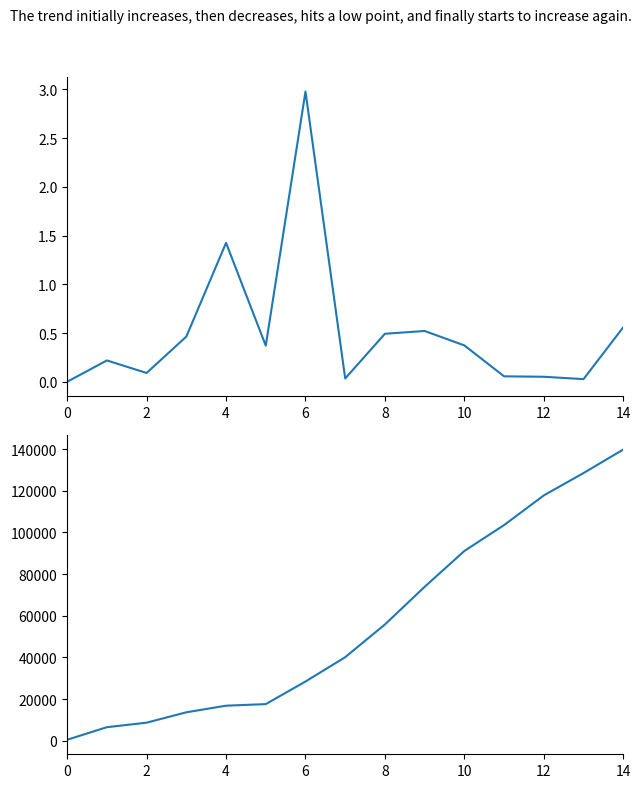

Does the chart have visible grid lines?

No